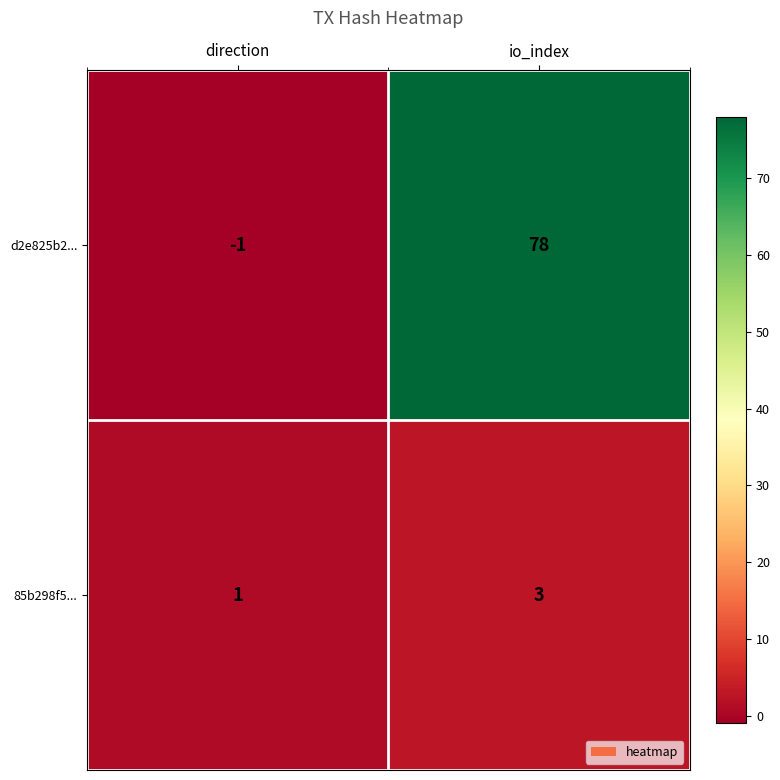

Where is 85b298f5... nearest to the value 2?

direction